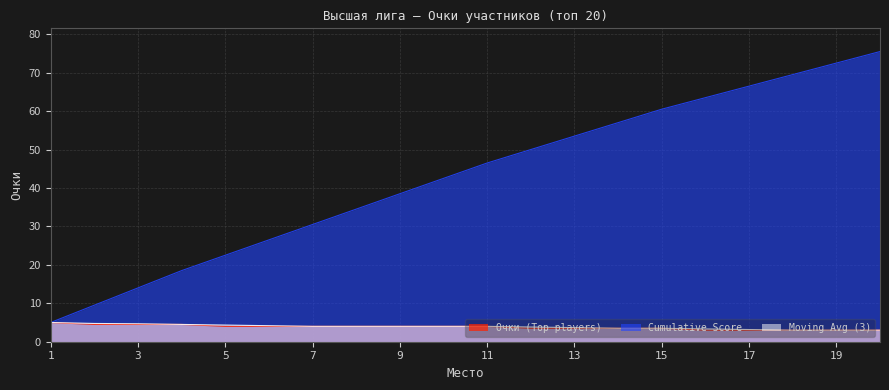

Is the value of Moving Avg (3) at 3 greater than the value of Очки (Top players) at 3?

Yes